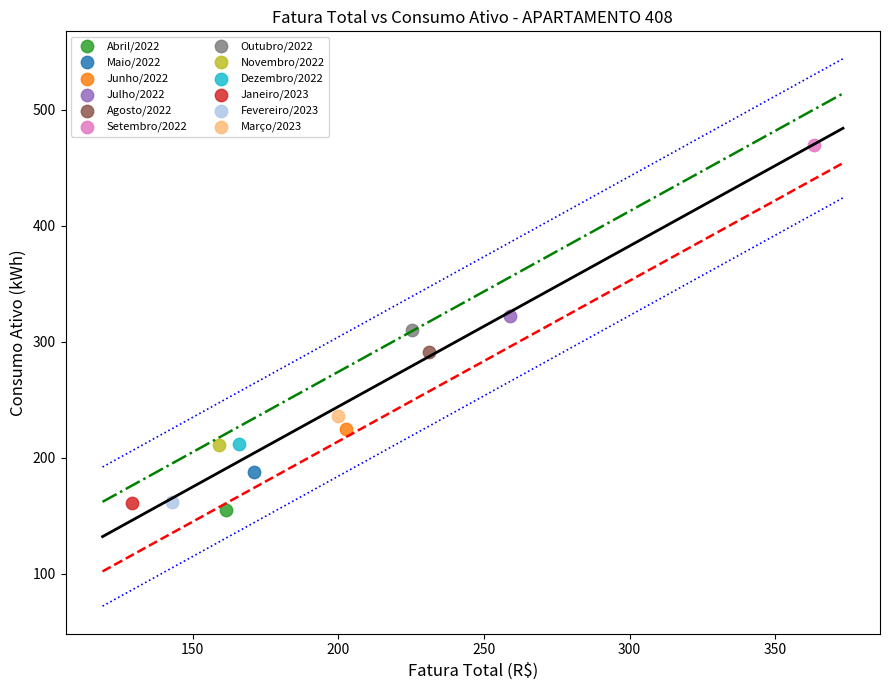

Which series reaches the maximum Y coordinate?

Setembro/2022